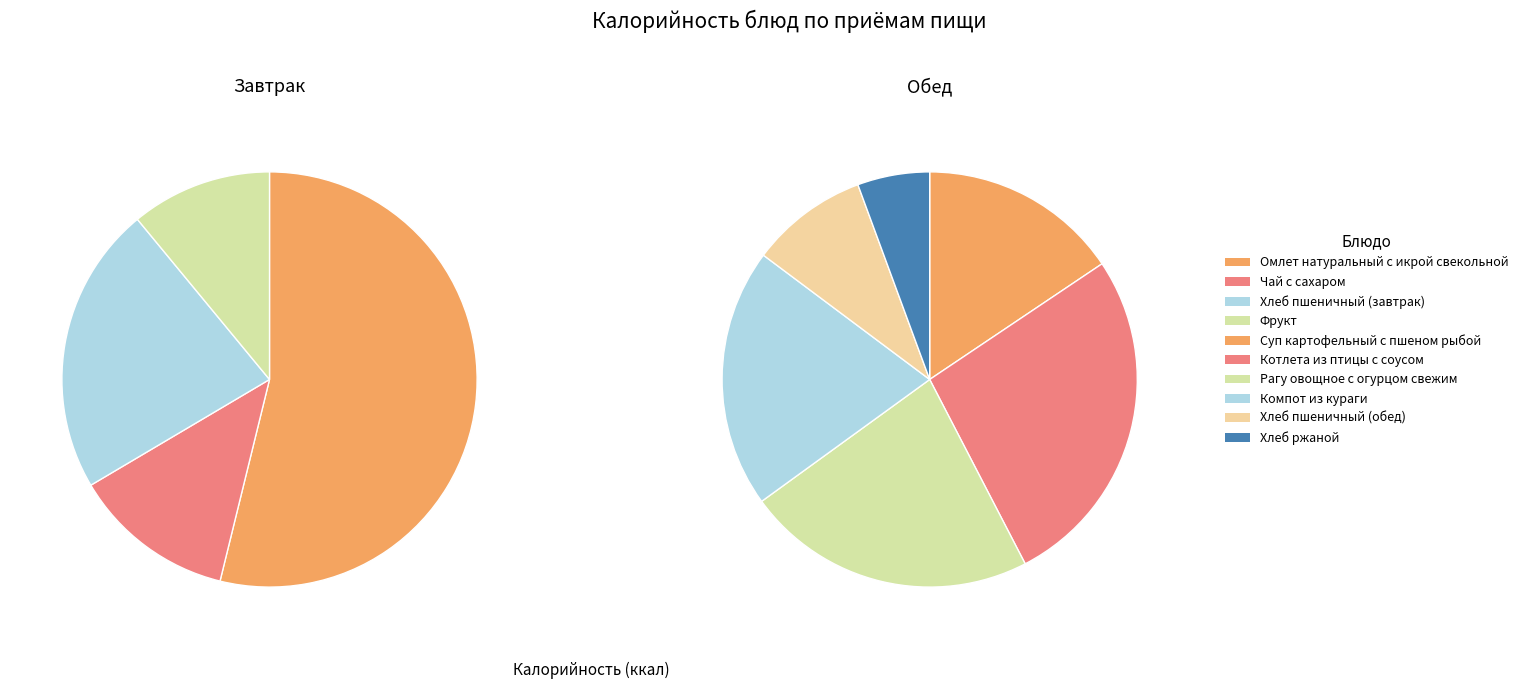

Which series changed the most between Хлеб пшеничный (завтрак) and Фрукт?

Завтрак